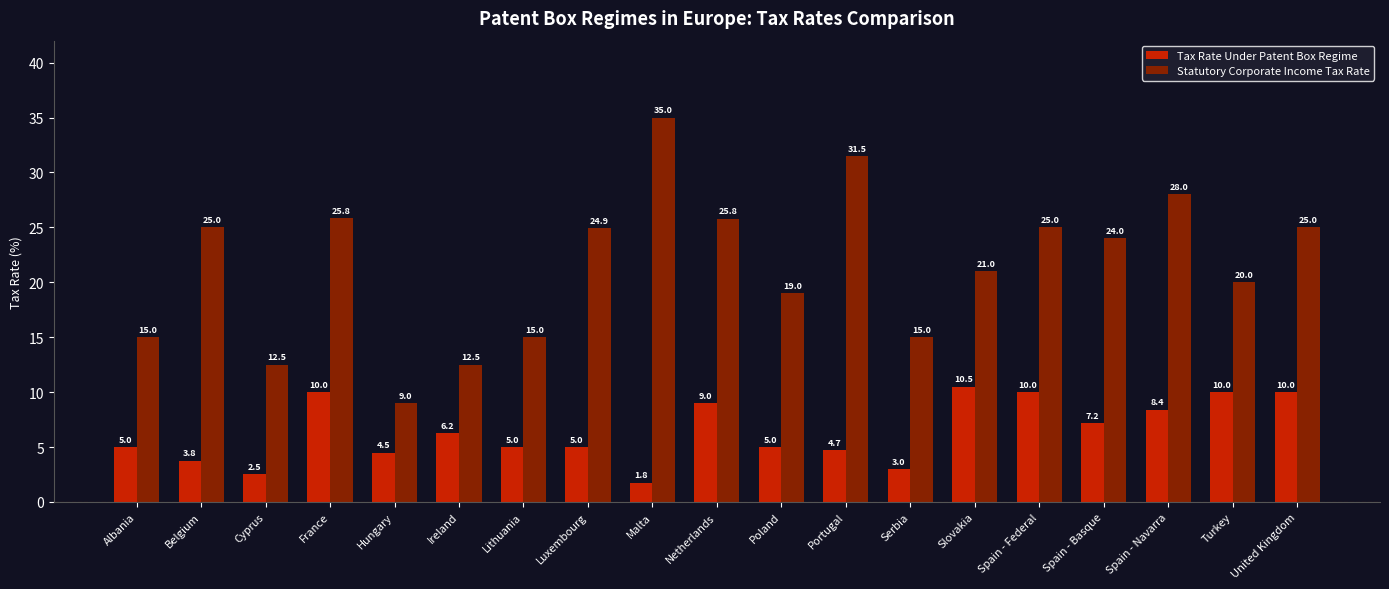

Rank the series at Luxembourg from highest to lowest value.

Statutory Corporate Income Tax Rate, Tax Rate Under Patent Box Regime